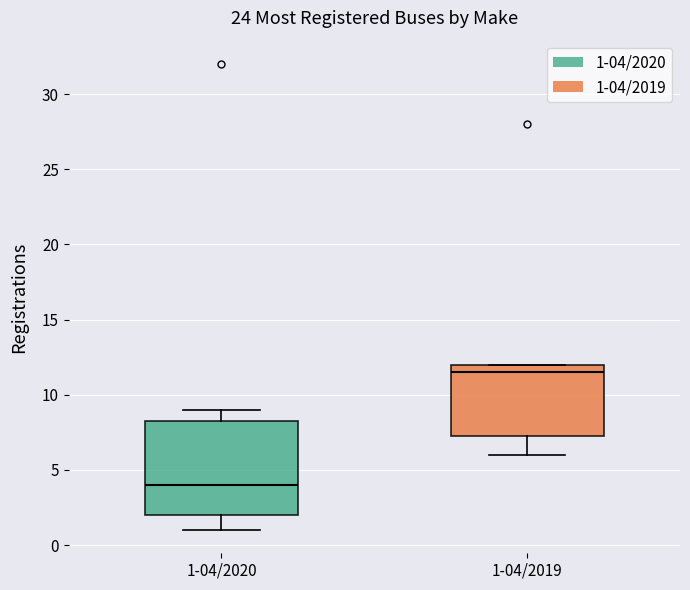

Reading left to right, transcribe this box plot: for each box, give where its median line is, the range the box spans, and where its two whiskers end, as read against the y-axis. The values are not printed on the chart, so give them approximately, as read against the axis.

1-04/2020: median 4.0, box 2.0 to 8.5, whiskers 1.0 to 9.0
1-04/2019: median 11.5, box 7.5 to 12.0, whiskers 6.0 to 12.0